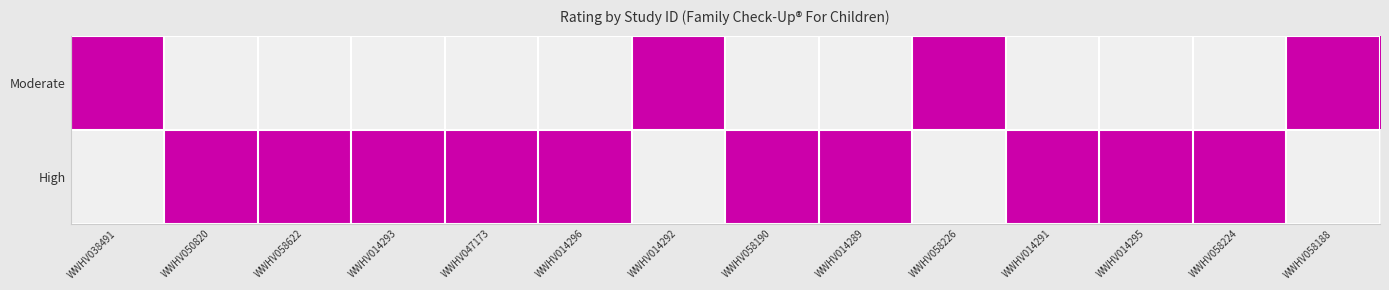

Which series changed the most between WWHV047173 and WWHV058226?

Moderate